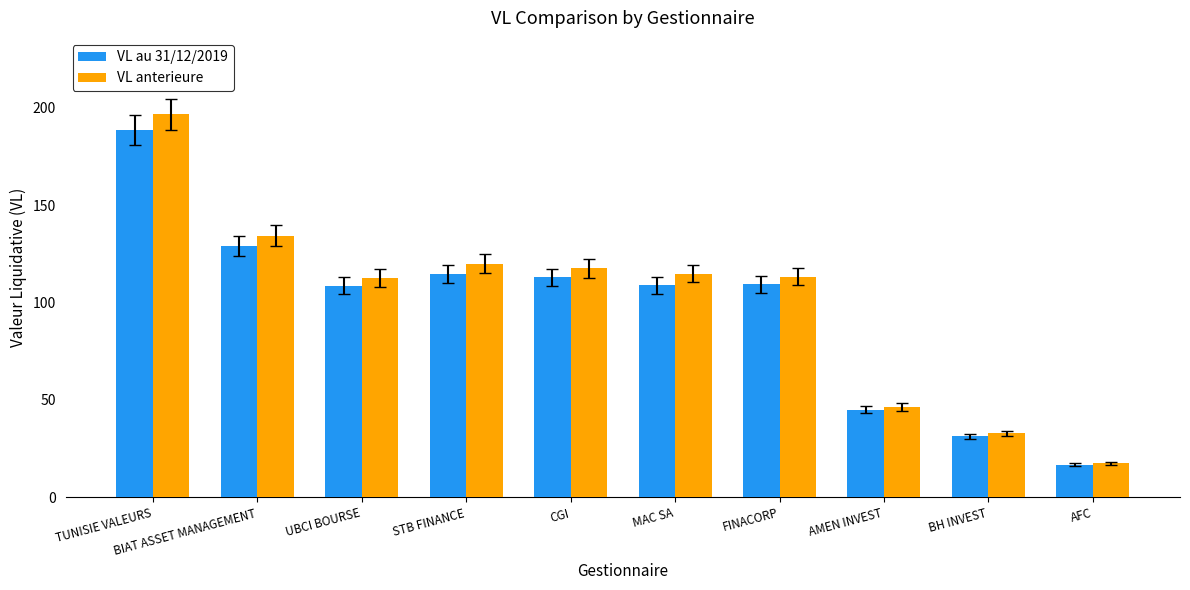

At which label does VL au 31/12/2019 first exceed 109?

TUNISIE VALEURS